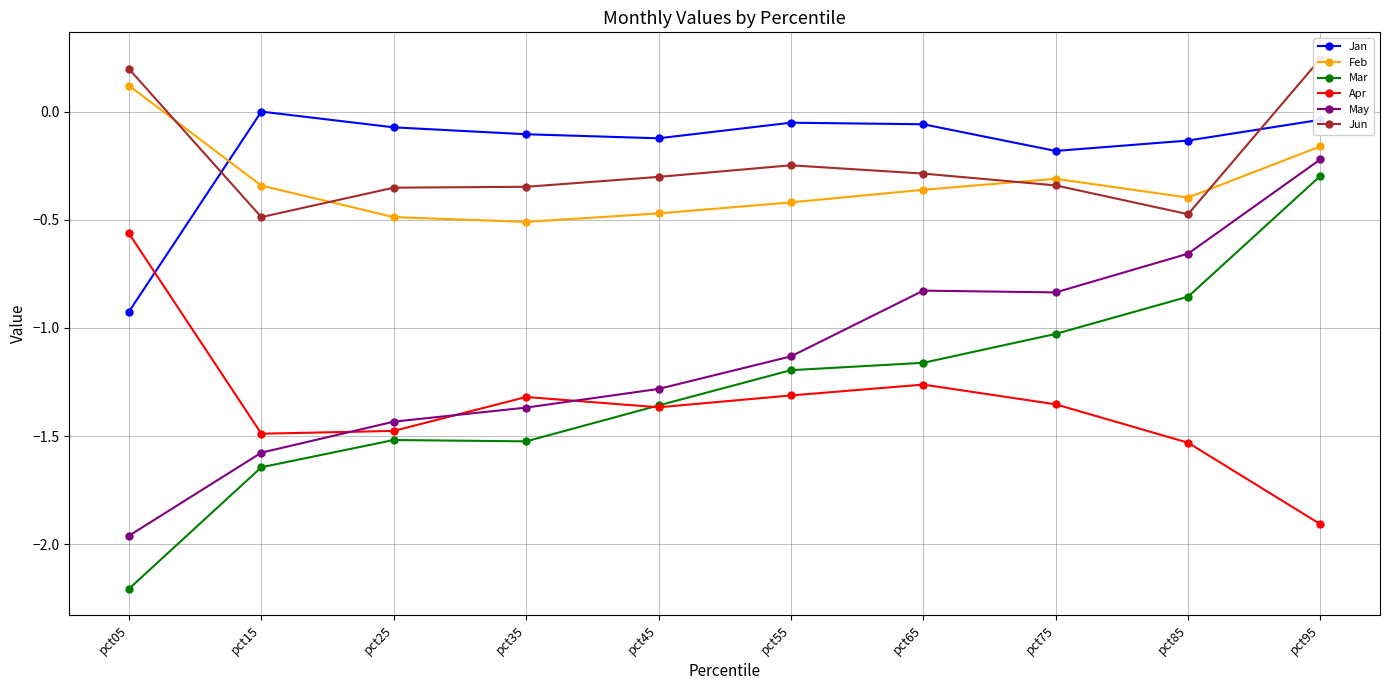

True or false: Jun and Mar cross at least once.

False